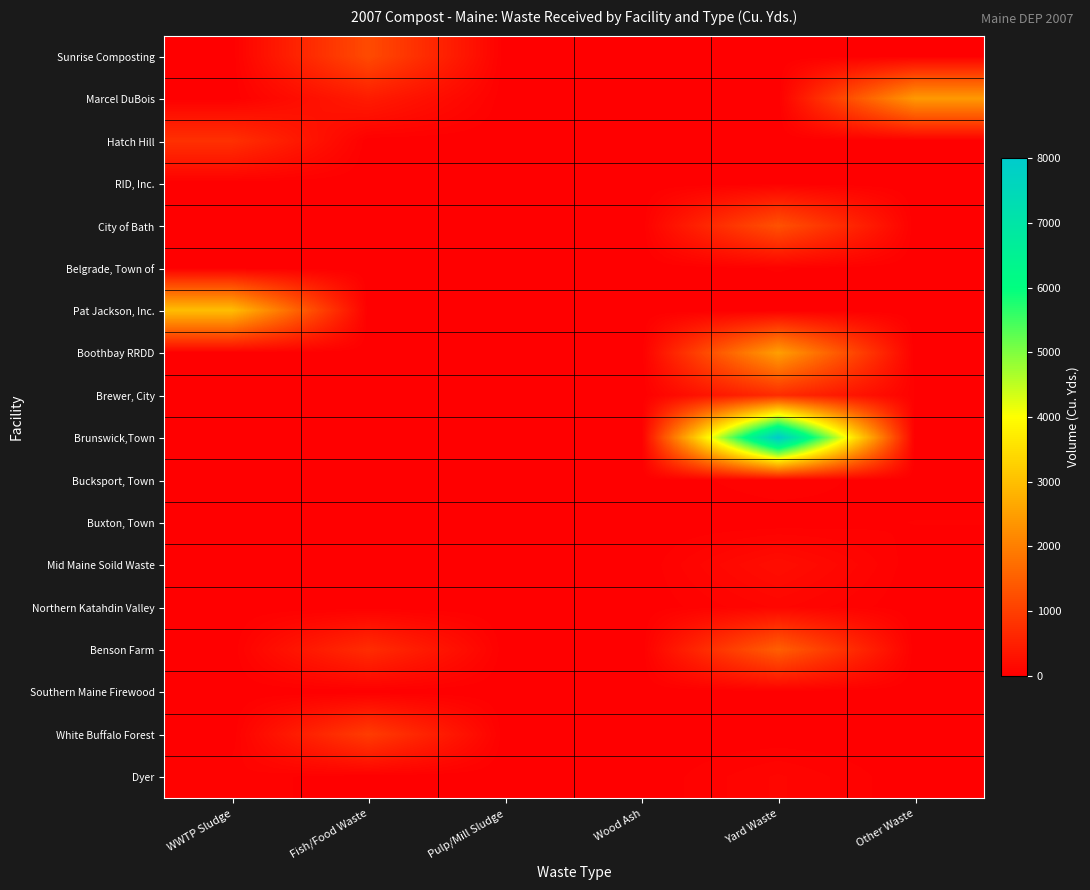

What is the total value across all series at WWTP Sludge?

3800